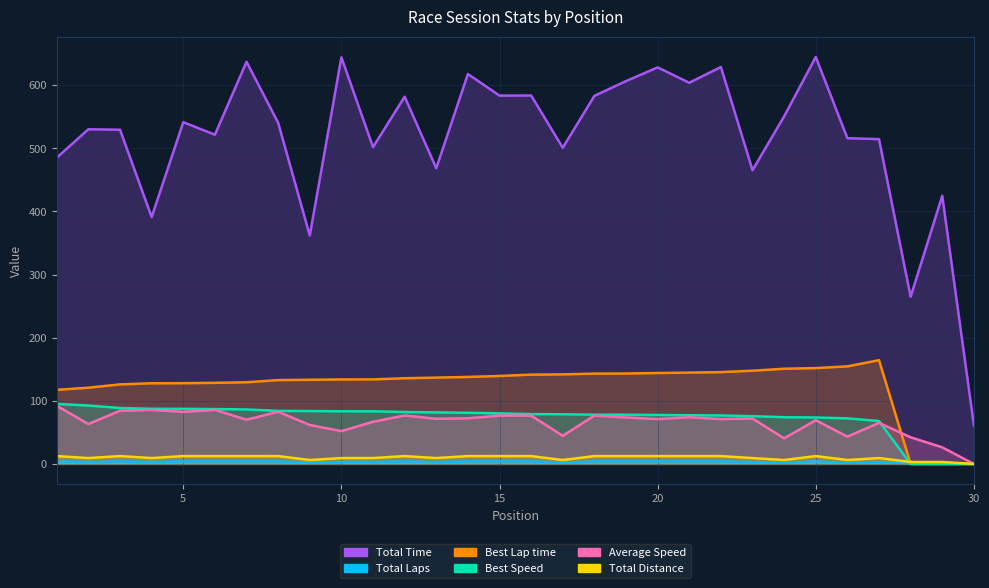

How many times do Best Speed and Total Distance cross each other?

1